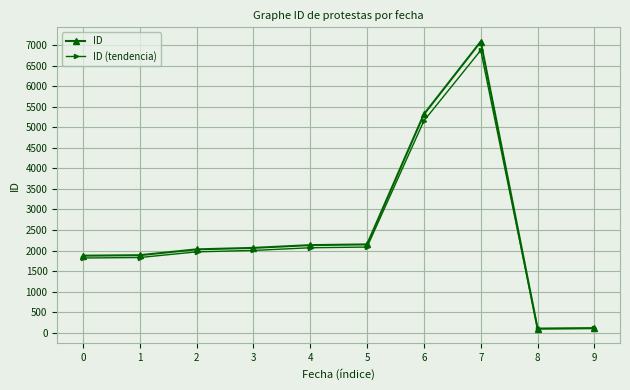

What is the sum of the ID (tendencia) values at 4 and 3?

4069.2